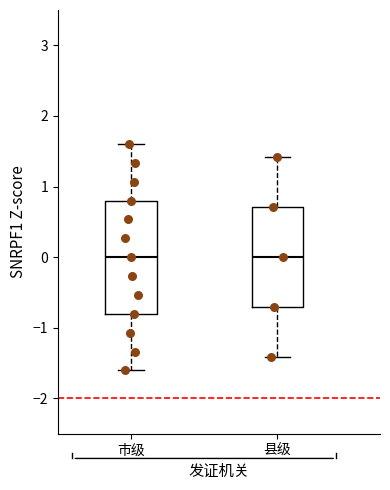

Reading left to right, transcribe this box plot: for each box, give where its median line is, the range the box spans, and where its two whiskers end, as read against the y-axis. The values are not printed on the chart, so give them approximately, as read against the axis.

市级: median 0.0, box -0.8 to 0.8, whiskers -1.6 to 1.6
县级: median 0.0, box -0.7 to 0.7, whiskers -1.4 to 1.4